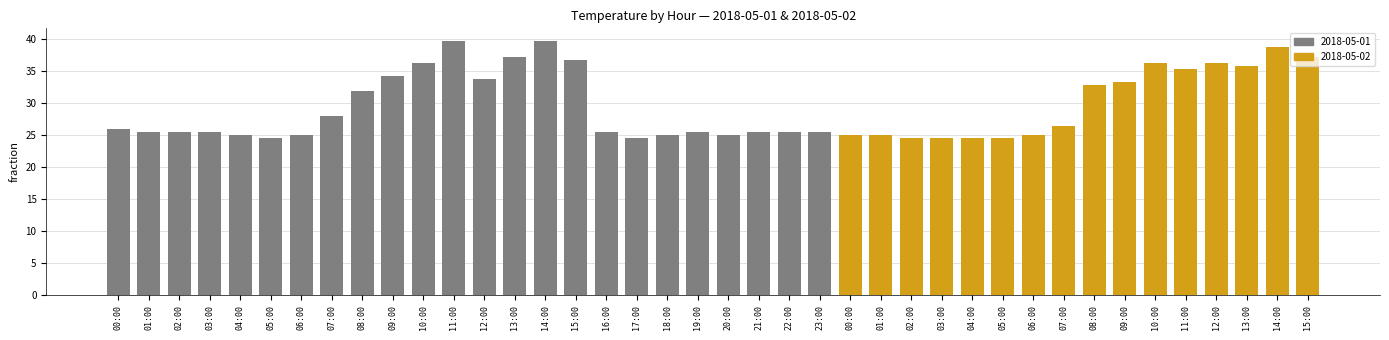

Are the bars grouped side by side (vs. stacked)?

No